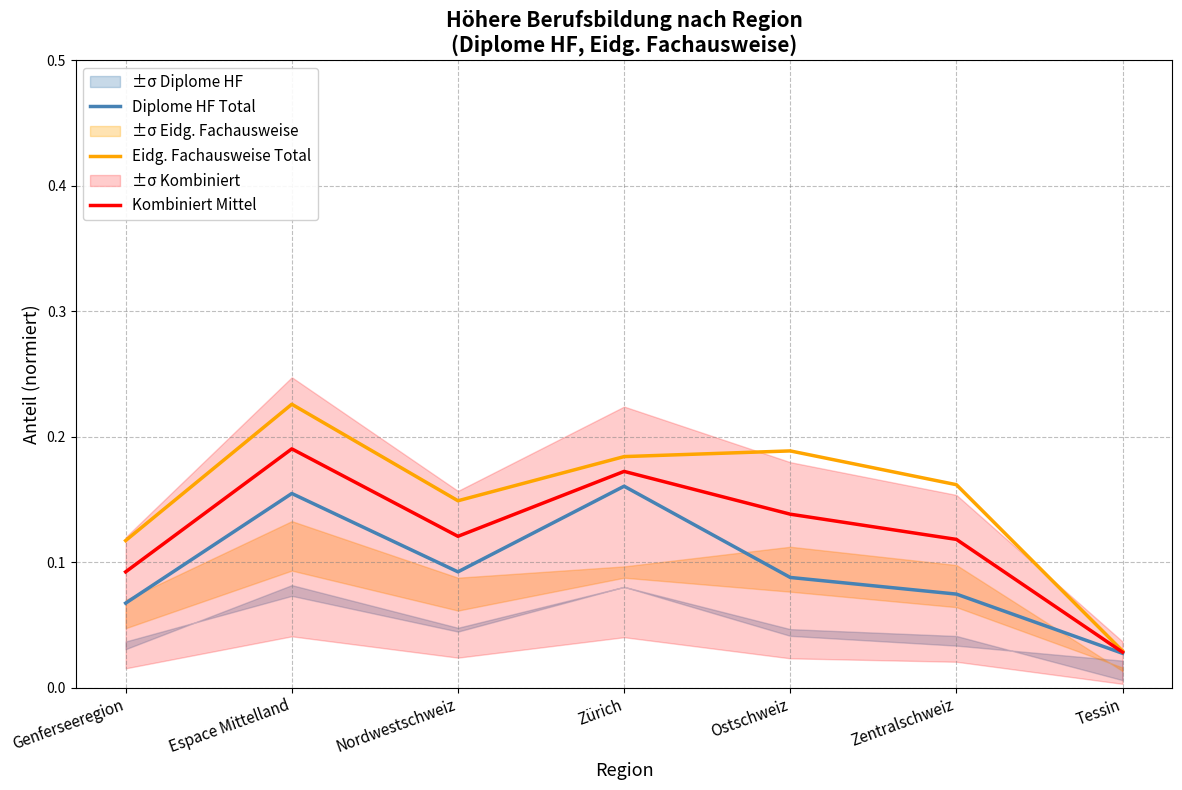

True or false: Diplome HF Total and Kombiniert Mittel cross at least once.

False